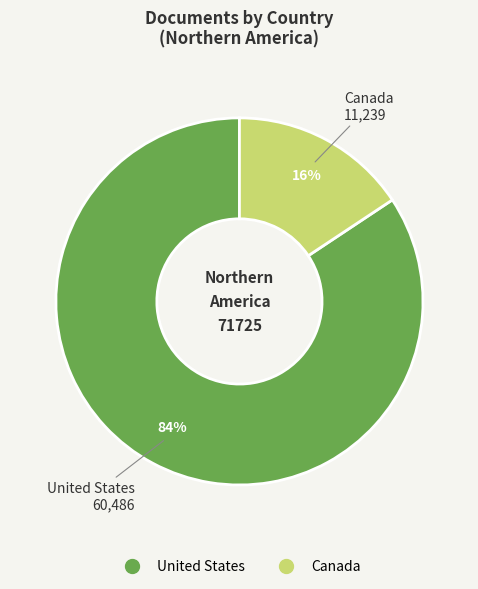

How many segments does this pie chart have?

2